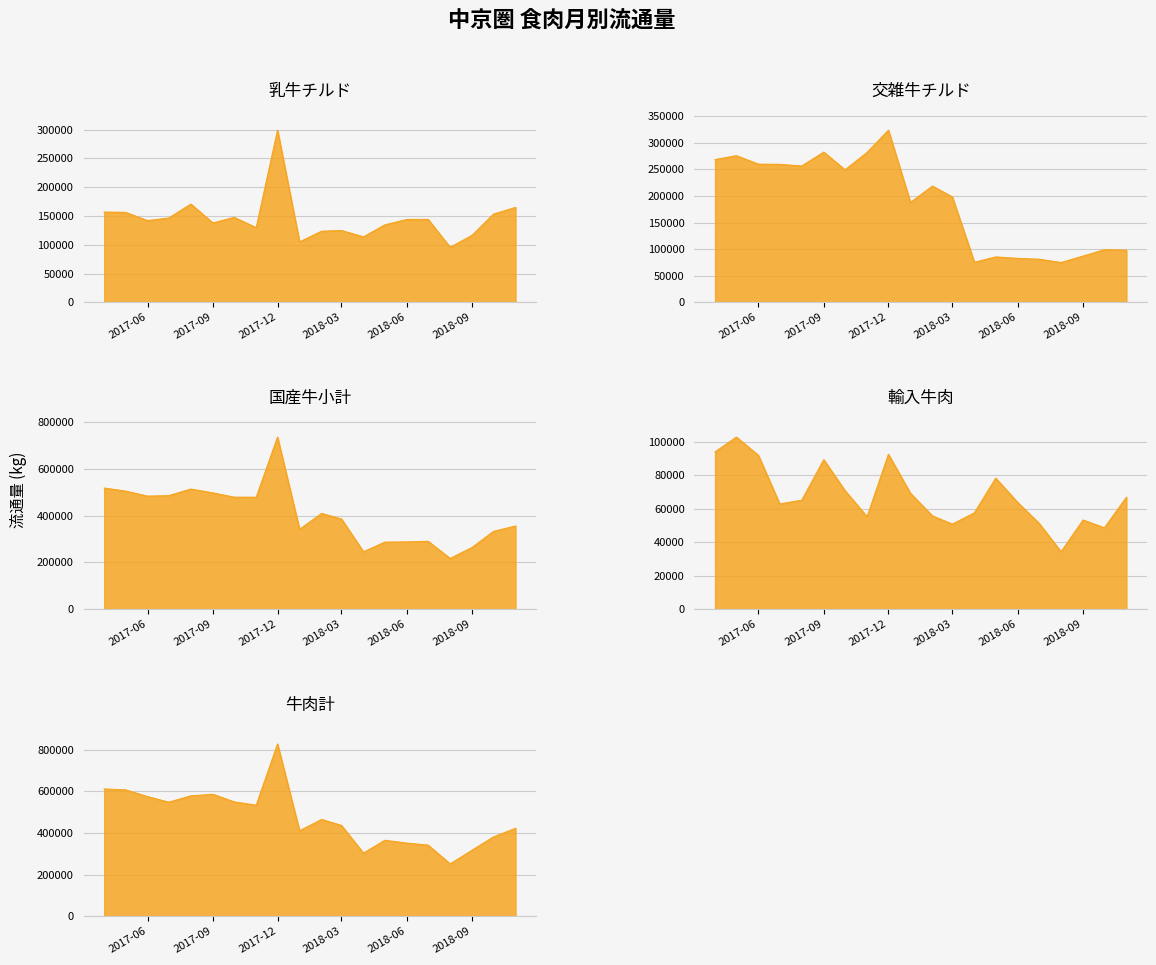

The value of 乳牛チルド at 2017-12 is 298964. True or false?

True